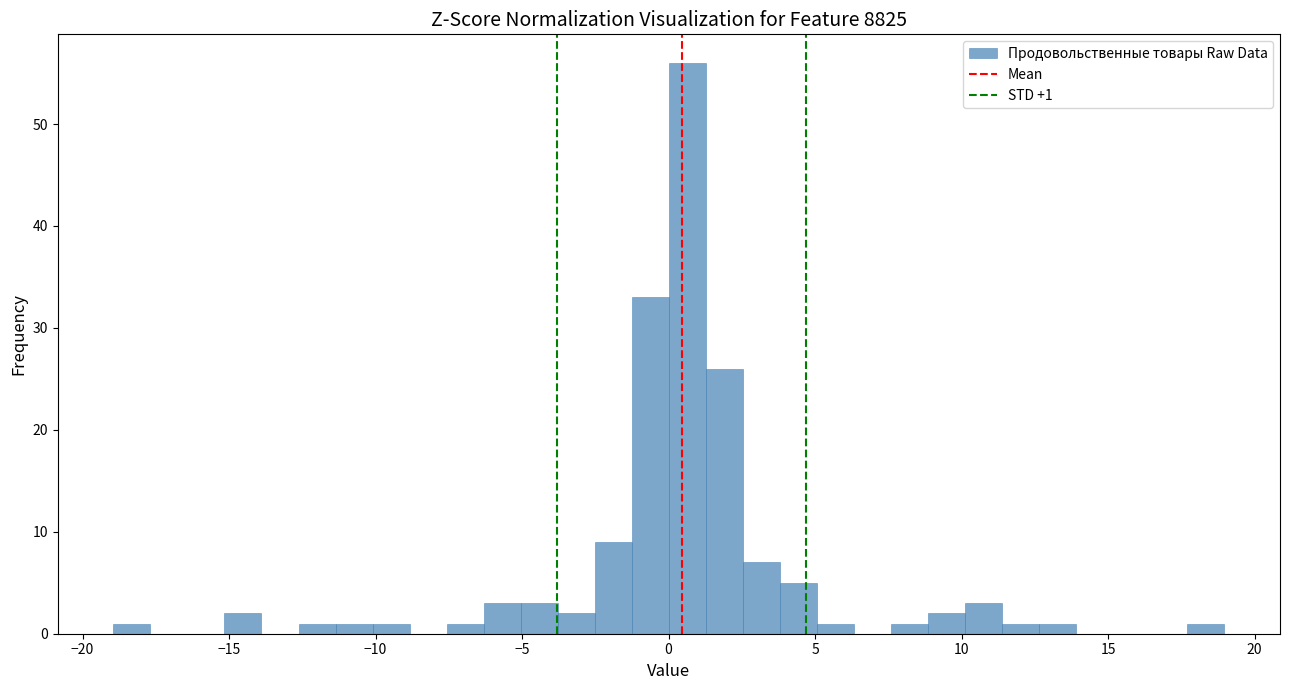

Read against the x-axis, roughly where is the centre of the tallest bar?

0.5